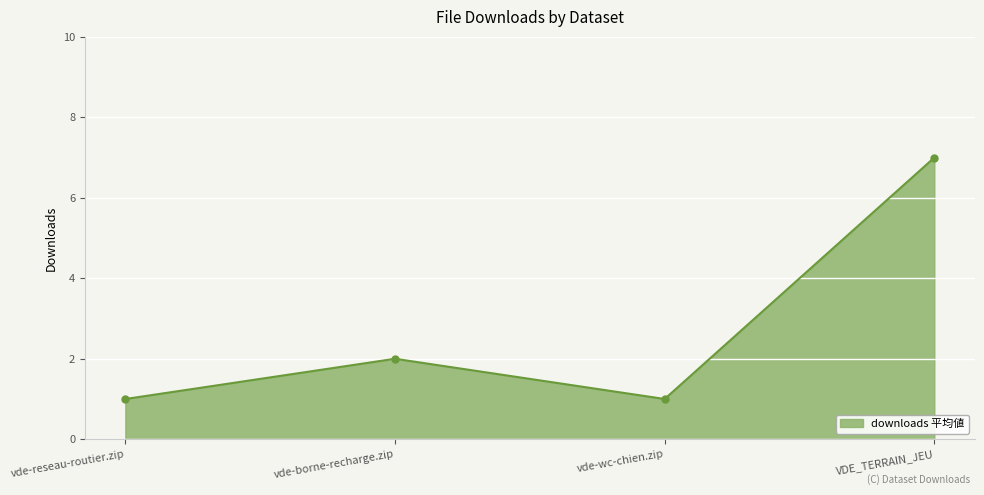

Reading right to left, what are all the values shown in this chart?

7	1	2	1